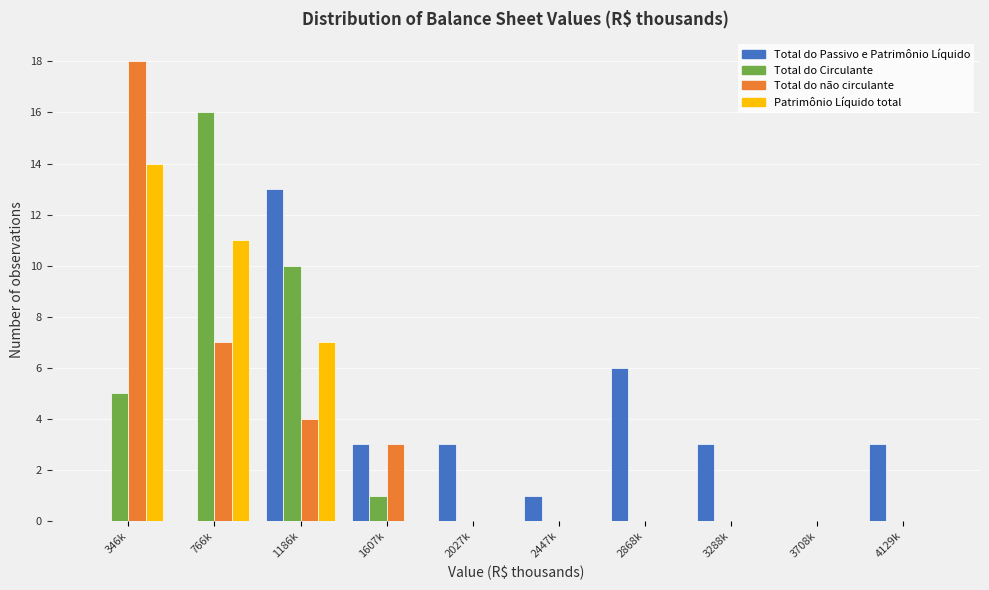

At which category is the sum across all series the highest?

346k